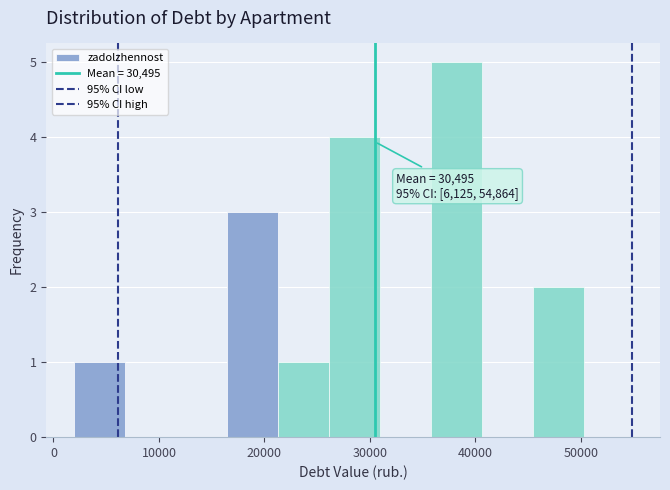

Over which range of the x-axis is the bar tallest?

36000 to 41000